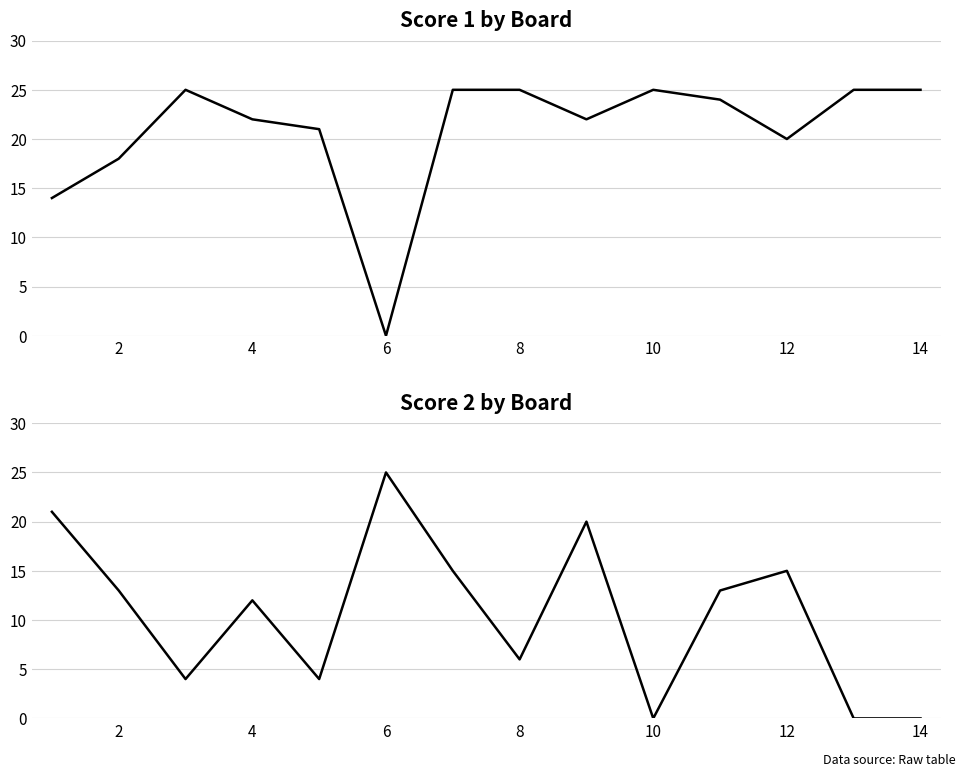

How many categories are shown in the chart?

14